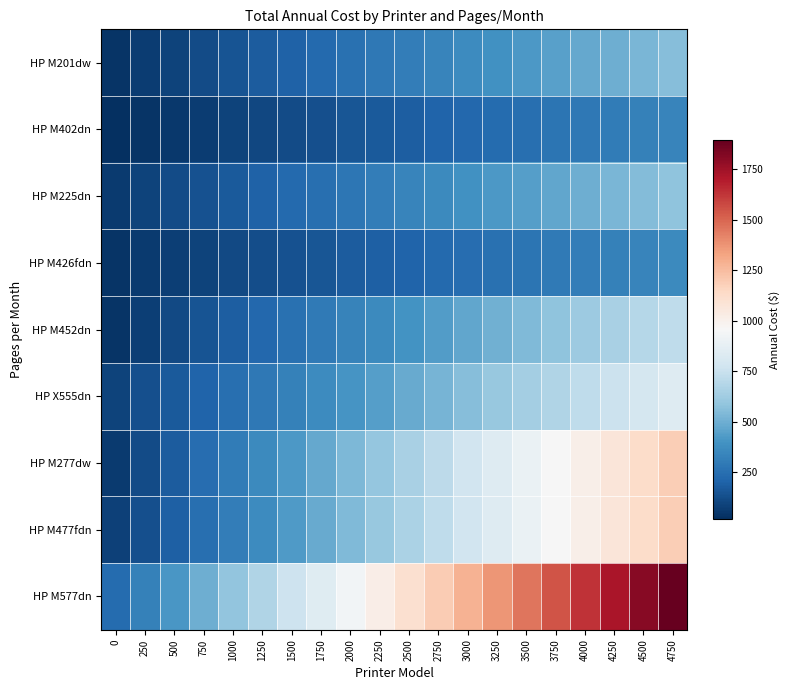

Reading left to right, list all the values displayed in this chart.

HP M201dw: 0=39.0	250=66.3	500=93.5	750=120.8	1000=148.1	1250=175.4	1500=202.6	1750=229.9	2000=257.2	2250=284.4	2500=311.7	2750=339.0	3000=366.3	3250=393.6	3500=420.8	3750=448.1	4000=475.4	4250=502.6	4500=529.9	4750=557.2
HP M402dn: 0=21.4	250=38.1	500=54.8	750=71.4	1000=88.1	1250=104.8	1500=121.4	1750=138.1	2000=154.8	2250=171.4	2500=188.1	2750=204.8	3000=221.4	3250=238.1	3500=254.8	3750=271.4	4000=288.1	4250=304.8	4500=321.4	4750=338.1
HP M225dn: 0=63.0	250=90.3	500=117.5	750=144.8	1000=172.1	1250=199.4	1500=226.6	1750=253.9	2000=281.2	2250=308.4	2500=335.7	2750=363.0	3000=390.3	3250=417.6	3500=444.8	3750=472.1	4000=499.4	4250=526.6	4500=553.9	4750=581.2
HP M426fdn: 0=42.9	250=59.5	500=76.2	750=92.9	1000=109.5	1250=126.2	1500=142.9	1750=159.5	2000=176.2	2250=192.9	2500=209.5	2750=226.2	3000=242.9	3250=259.5	3500=276.2	3750=292.9	4000=309.5	4250=326.2	4500=342.9	4750=359.5
HP M452dn: 0=41.7	250=77.5	500=113.3	750=149.2	1000=185.0	1250=220.8	1500=256.6	1750=292.5	2000=328.3	2250=364.1	2500=399.9	2750=435.8	3000=471.6	3250=507.4	3500=543.3	3750=579.1	4000=614.9	4250=650.8	4500=686.6	4750=722.4
HP X555dn: 0=93.8	250=132.7	500=171.7	750=210.6	1000=249.6	1250=288.6	1500=327.5	1750=366.5	2000=405.4	2250=444.4	2500=483.4	2750=522.3	3000=561.3	3250=600.2	3500=639.2	3750=678.2	4000=717.1	4250=756.1	4500=795.1	4750=834.0
HP M277dw: 0=63.2	250=122.5	500=181.7	750=241.0	1000=300.2	1250=359.5	1500=418.7	1750=478.0	2000=537.2	2250=596.5	2500=655.8	2750=715.0	3000=774.2	3250=833.5	3500=892.8	3750=952.0	4000=1011.3	4250=1070.5	4500=1129.8	4750=1189.0
HP M477fdn: 0=80.0	250=138.3	500=196.6	750=254.9	1000=313.1	1250=371.4	1500=429.7	1750=488.0	2000=546.3	2250=604.6	2500=662.9	2750=721.1	3000=779.4	3250=837.7	3500=896.0	3750=954.3	4000=1012.6	4250=1070.9	4500=1129.1	4750=1187.4
HP M577dn: 0=237.5	250=324.6	500=411.6	750=498.7	1000=585.8	1250=672.8	1500=759.9	1750=847.0	2000=934.0	2250=1021.1	2500=1108.2	2750=1195.2	3000=1282.3	3250=1369.4	3500=1456.4	3750=1543.5	4000=1630.6	4250=1717.7	4500=1804.7	4750=1891.8